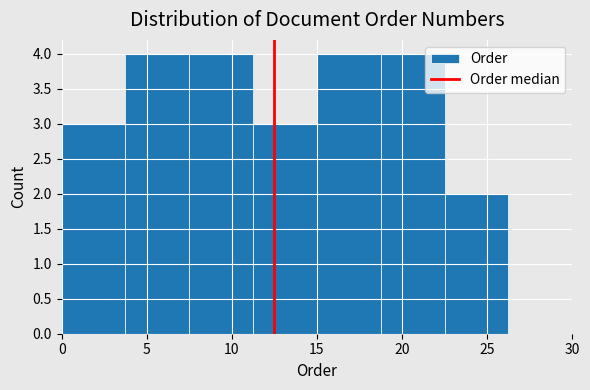

How tall is the bar that spans 15.00 to 18.75 on the x-axis? Neither the bar edges nor the heights are printed on the chart, so give them approximately, as read against the axes.

4